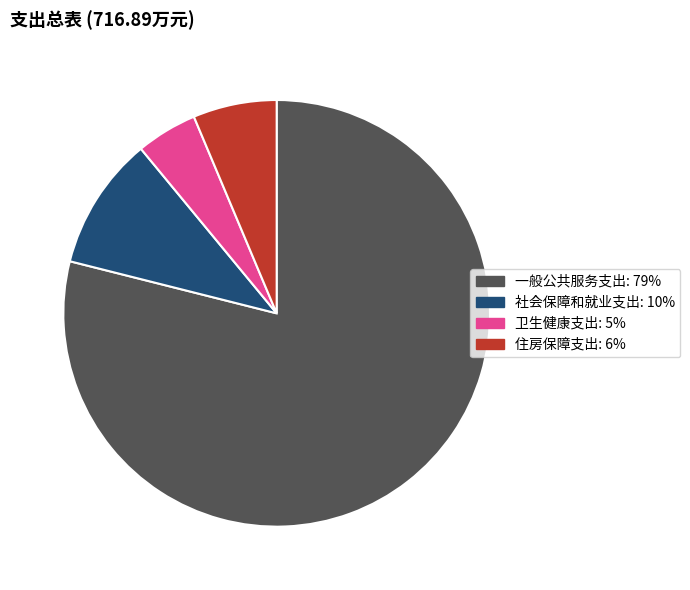

Is it true that 卫生健康支出 is 5% of the pie?

True